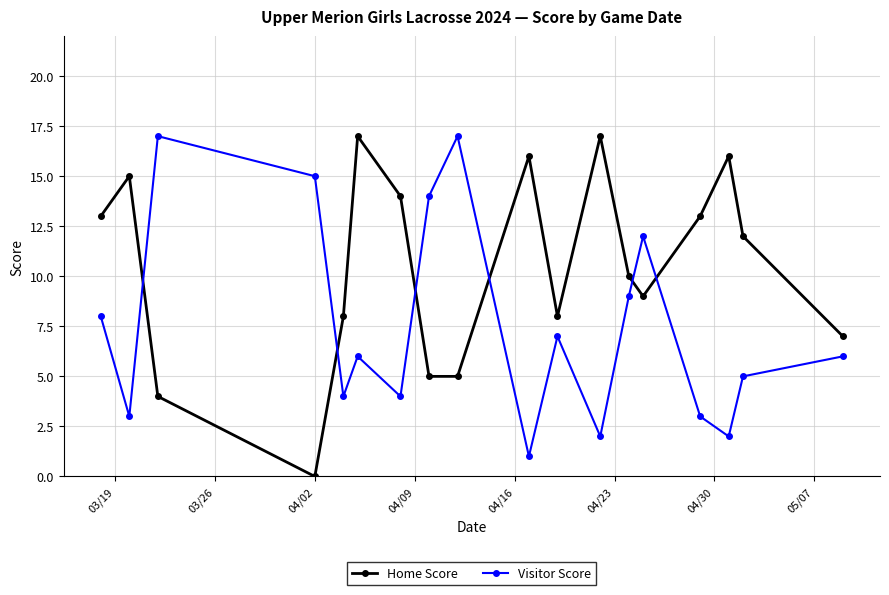

How many times do Home Score and Visitor Score cross each other?

6